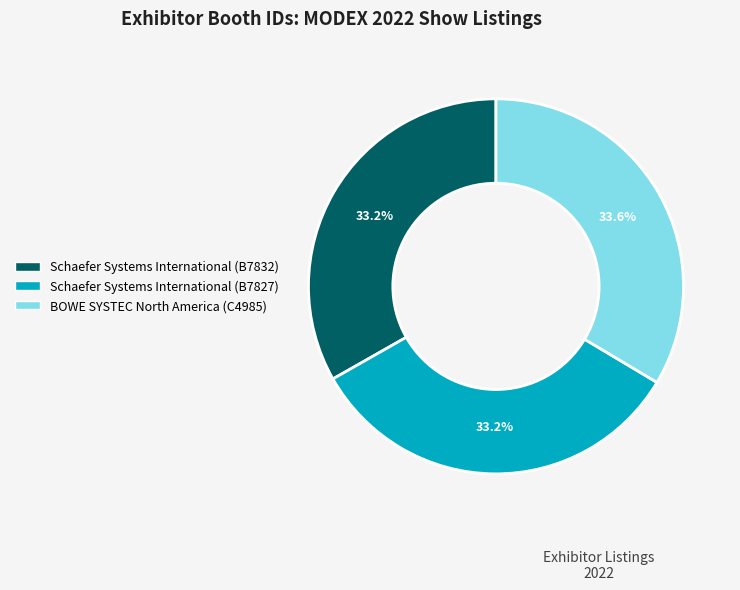

To the nearest percent, what percentage of the pie is BOWE SYSTEC North America (C4985)?

34%